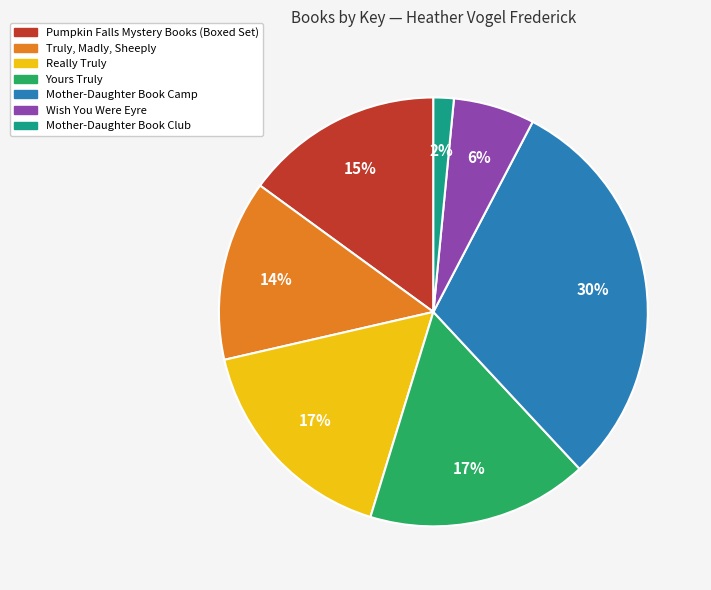

To the nearest percent, what is the difference between the Truly, Madly, Sheeply and Mother-Daughter Book Club slice percentages?

12%